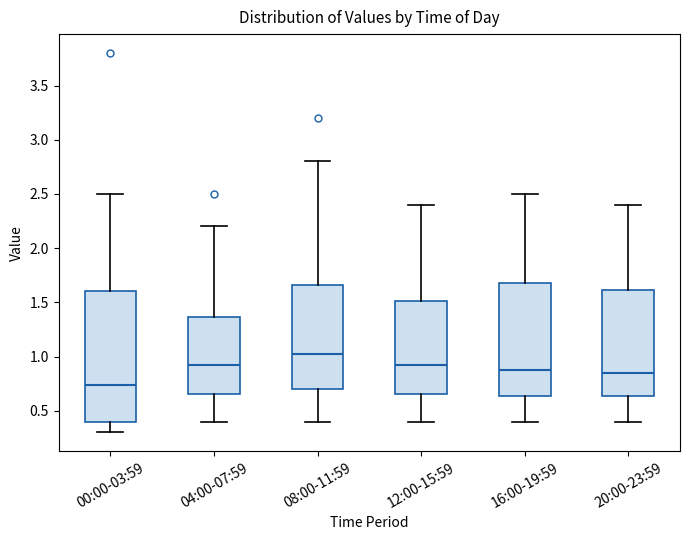

Where does the upper whisker of the box for 20:00-23:59 end on the y-axis? The values are not printed on the chart, so give them approximately, as read against the axis.

2.40